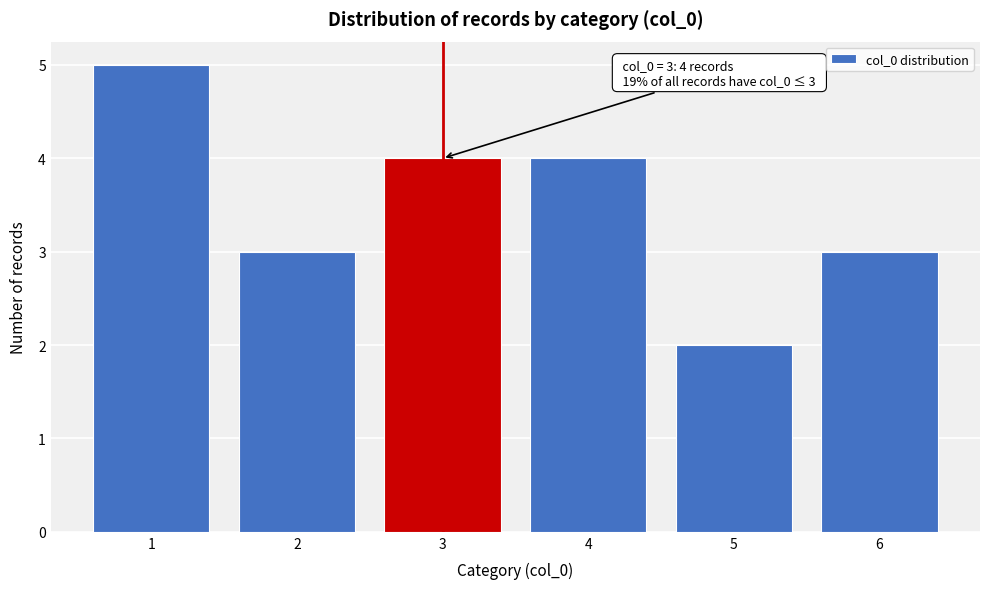

Reading left to right, transcribe all the data shown in this chart.

1=5	2=3	3=4	4=4	5=2	6=3